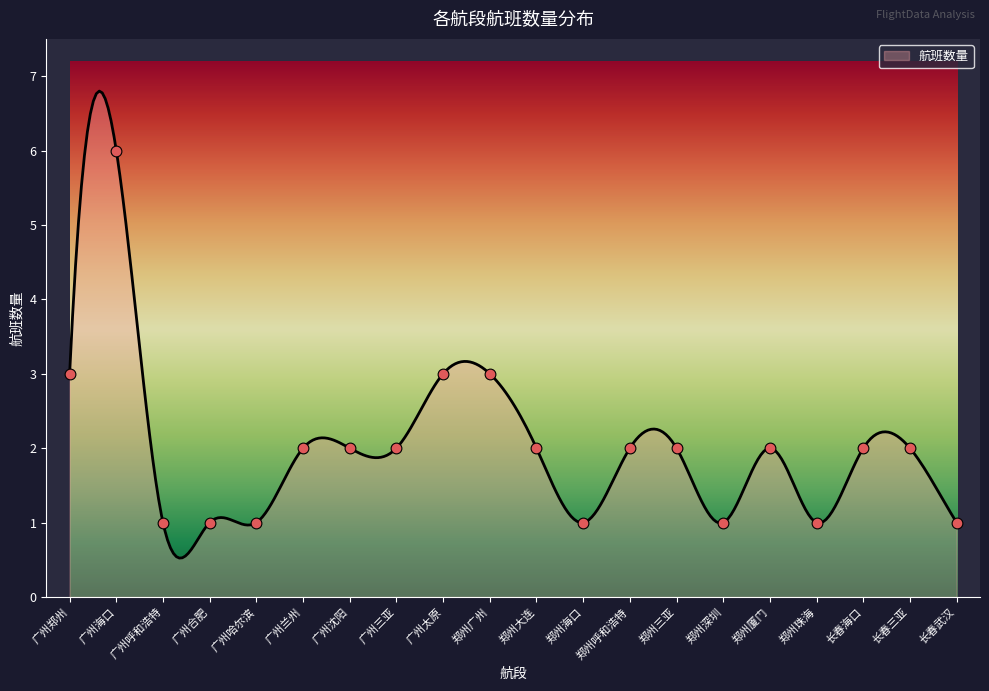

What is the ratio of the value at 郑州呼和浩特 to the value at 郑州三亚?

1.0